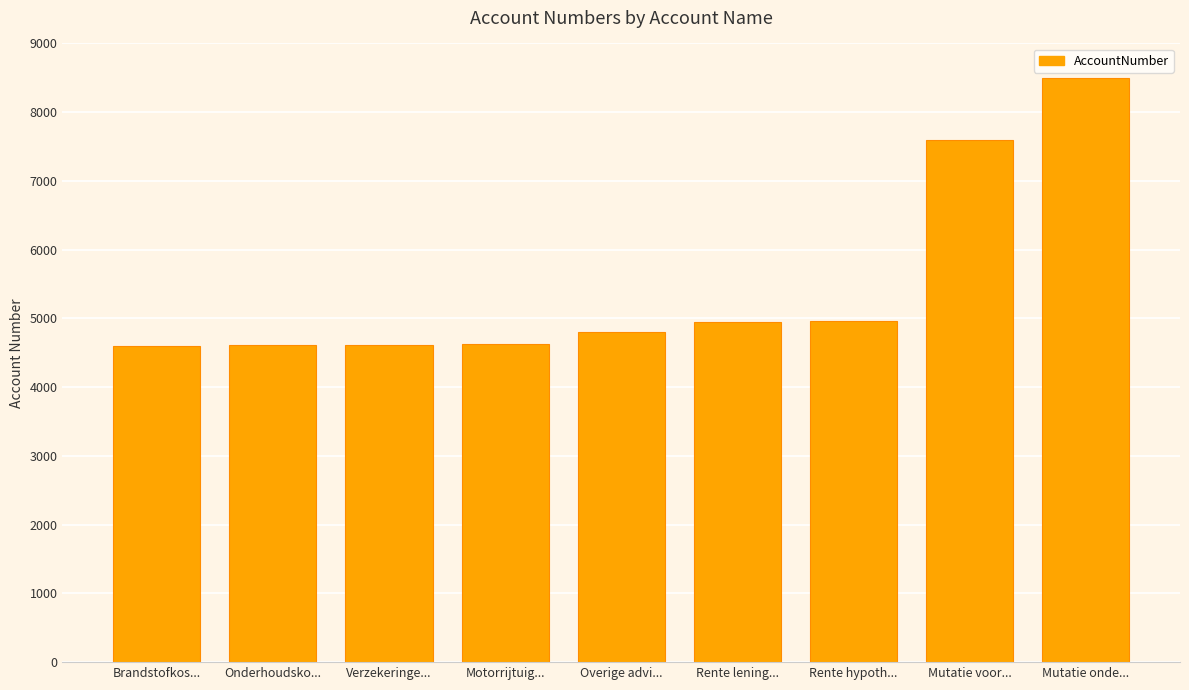

Where is the data nearest to the value 6550?

Mutatie voor...